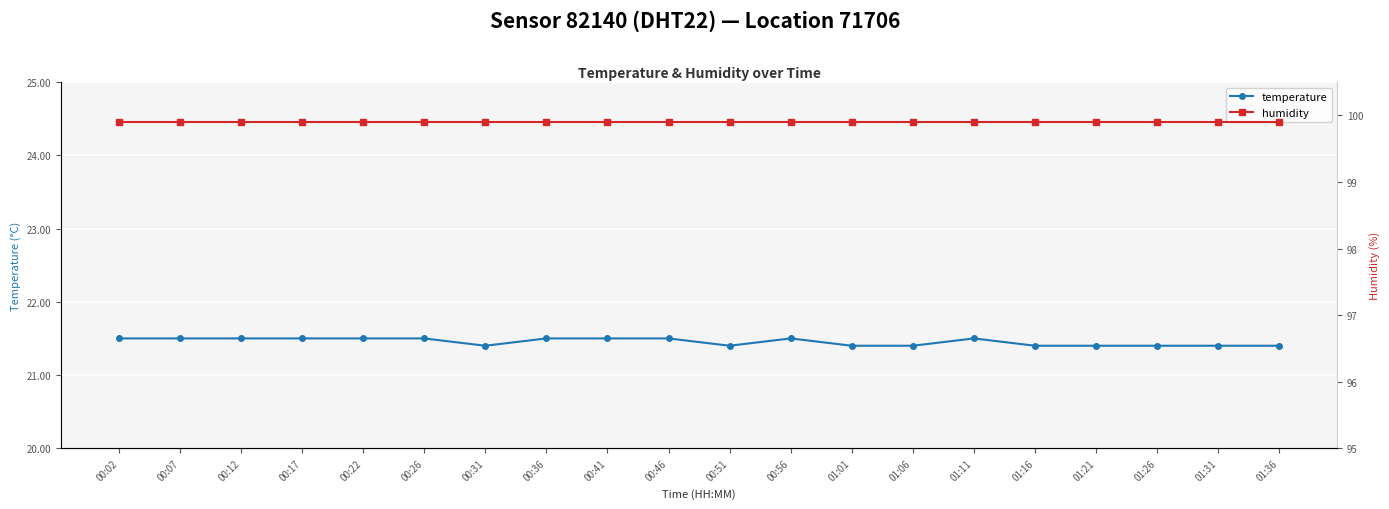

List the series in order of their peak value, highest first.

humidity, temperature